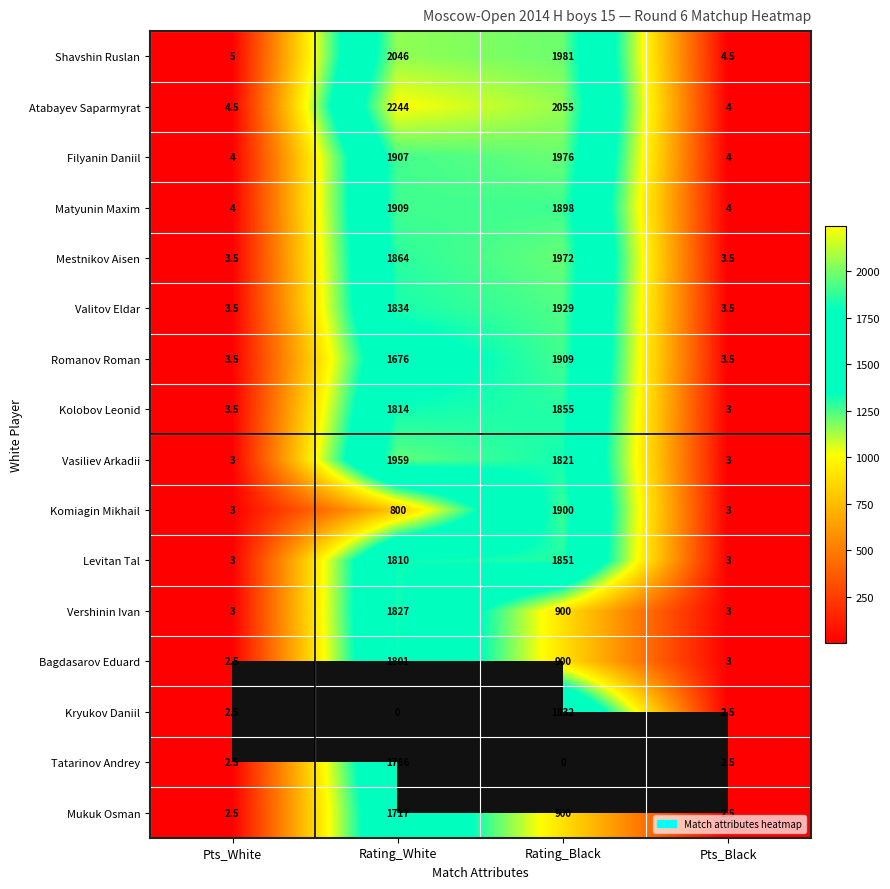

Rank the categories by Kolobov Leonid value from highest to lowest.

Rating_Black, Rating_White, Pts_White, Pts_Black